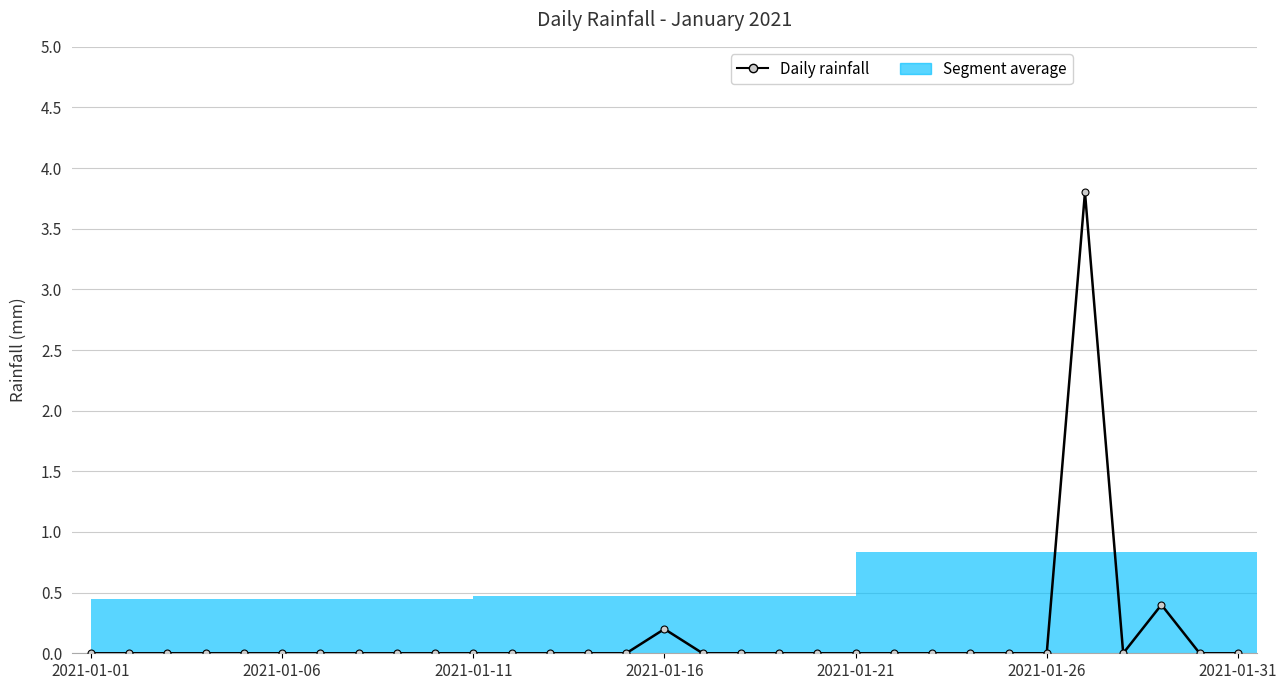

Which label corresponds to the smallest value in the chart?

2021-01-01